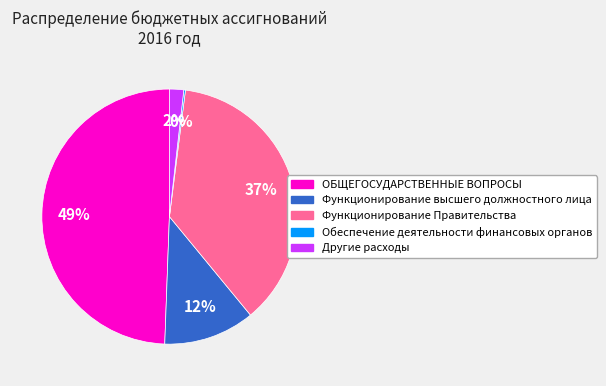

Do Функционирование Правительства and Другие расходы together represent more than half of the pie?

No